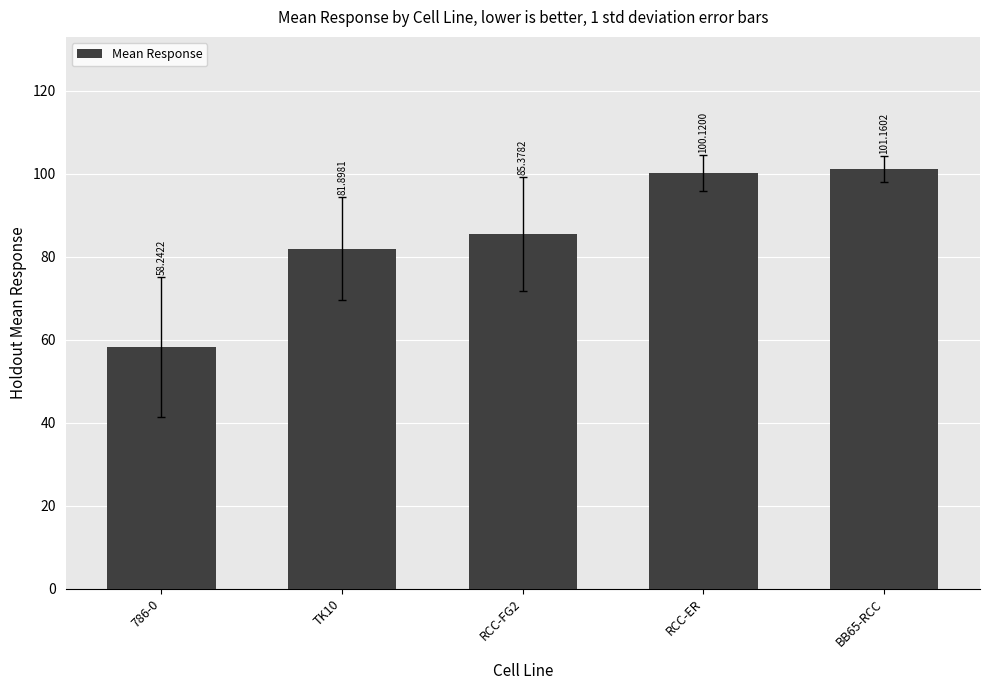

The chart shows a value of 100.1 at RCC-ER. True or false?

True